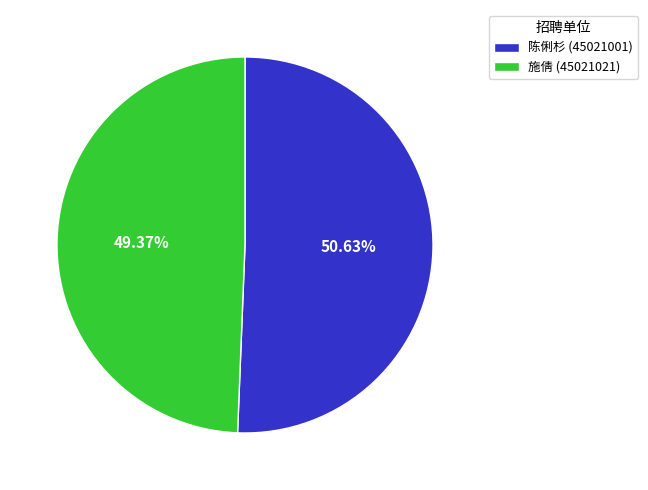

Which category has the biggest portion of the pie?

陈俐杉 (45021001)